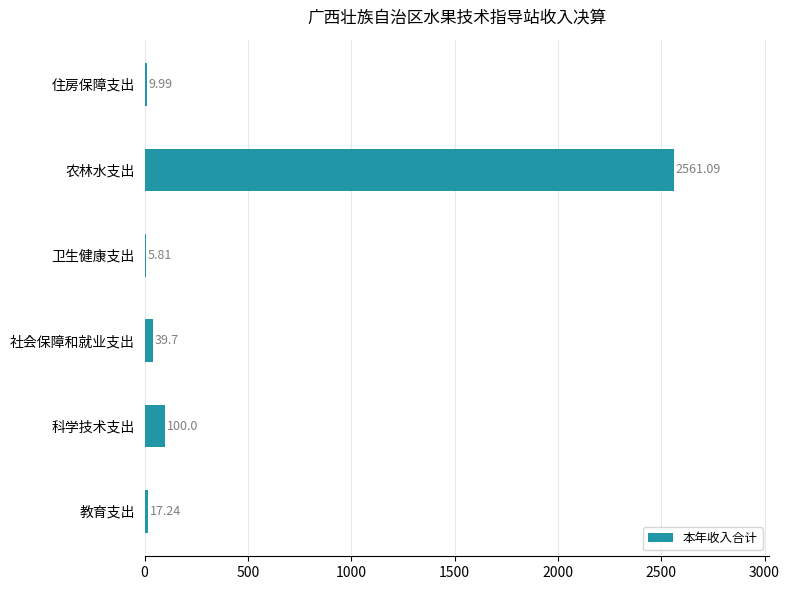

What is the sum of the values at 教育支出 and 社会保障和就业支出?

56.9